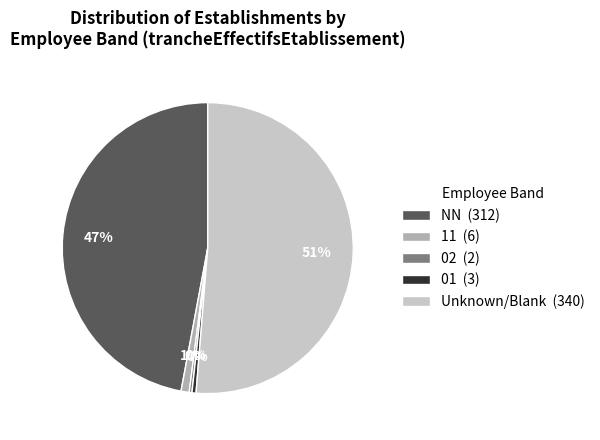

Is the sum of Unknown/Blank (340) and 11 (6) greater than half?

Yes